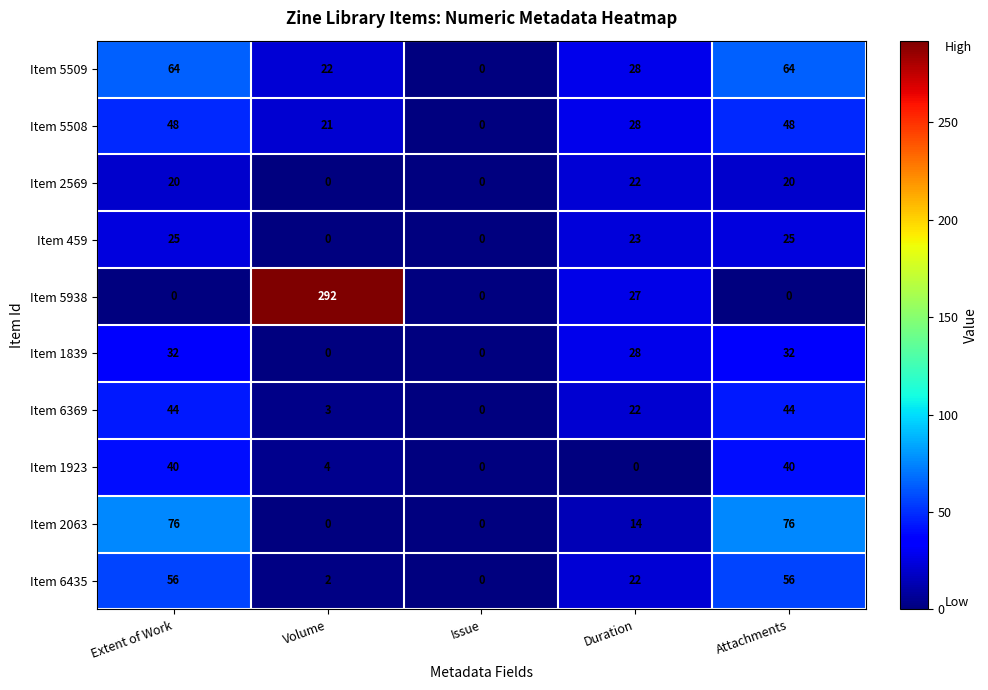

What is the difference between the highest and lowest values at Duration?

28